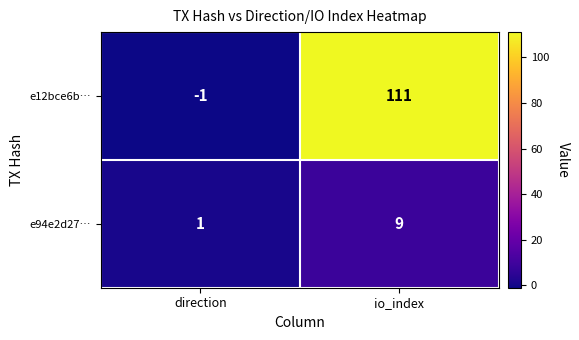

Reading left to right, list all the values displayed in this chart.

e12bce6b…: direction=-1	io_index=111
e94e2d27…: direction=1	io_index=9